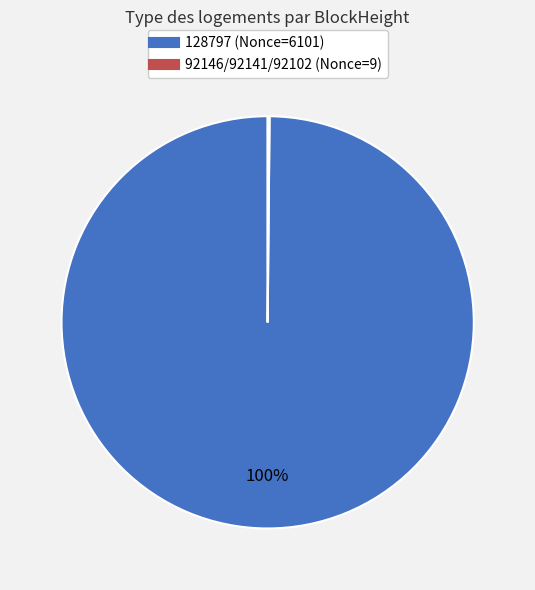

To the nearest percent, what is the average slice percentage?

50%